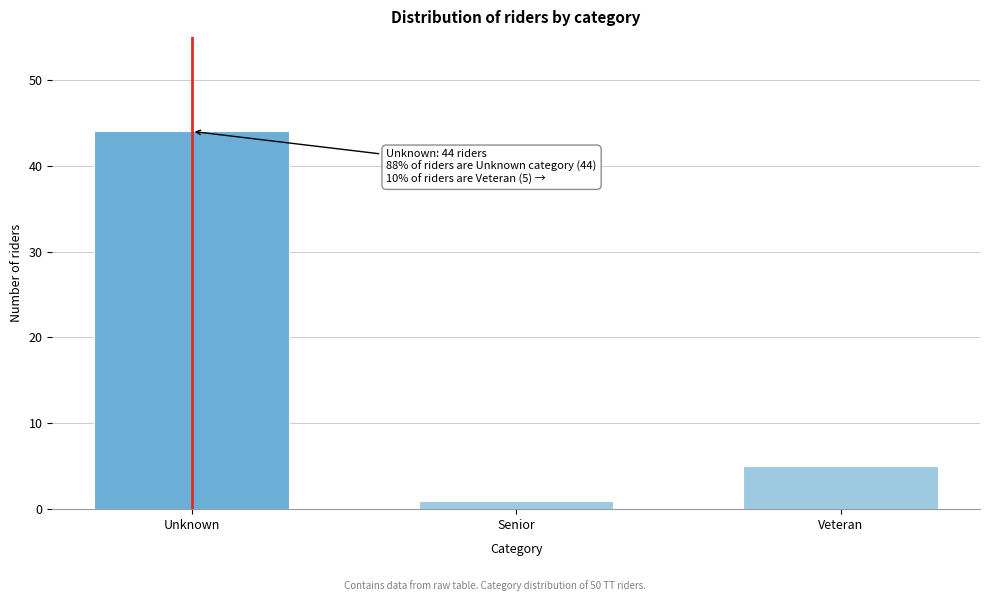

Reading left to right, what are all the values shown in this chart?

44	1	5